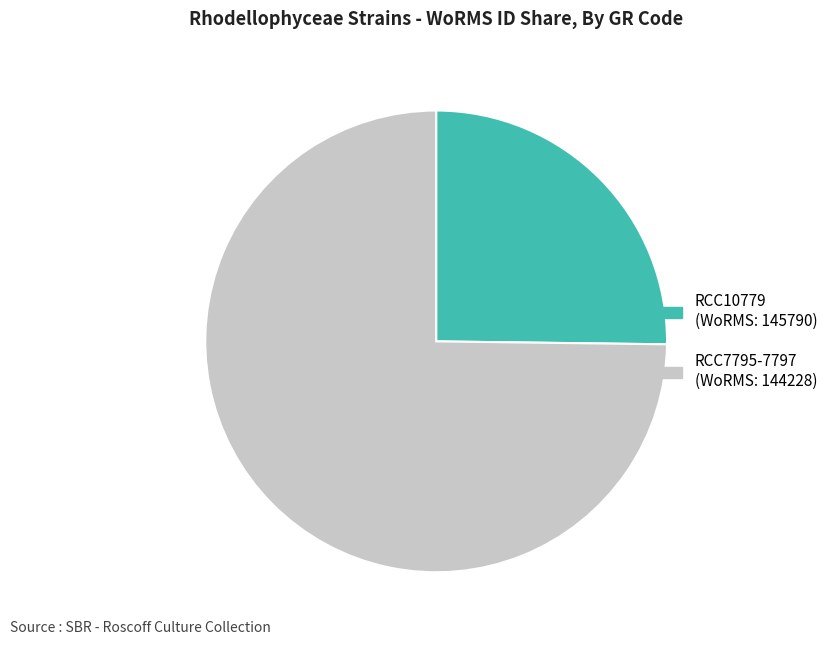

Do RCC10779 (WoRMS: 145790) and RCC7795-7797 (WoRMS: 144228) together represent more than half of the pie?

Yes